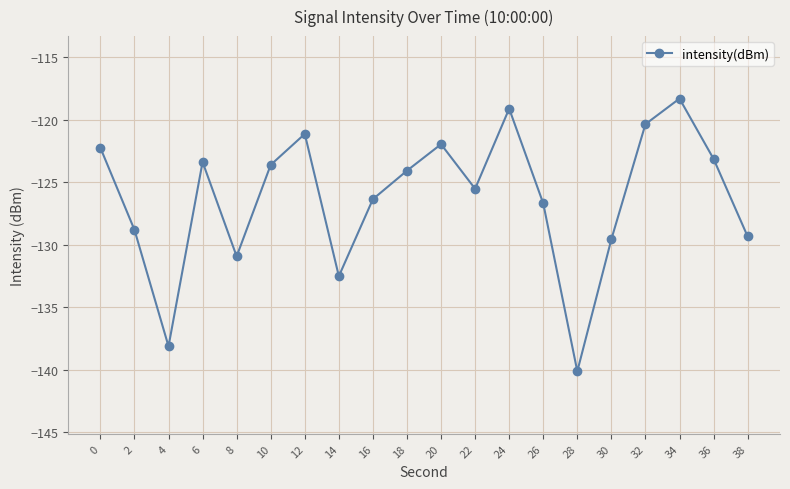

What is the sum of all values?

-2525.6